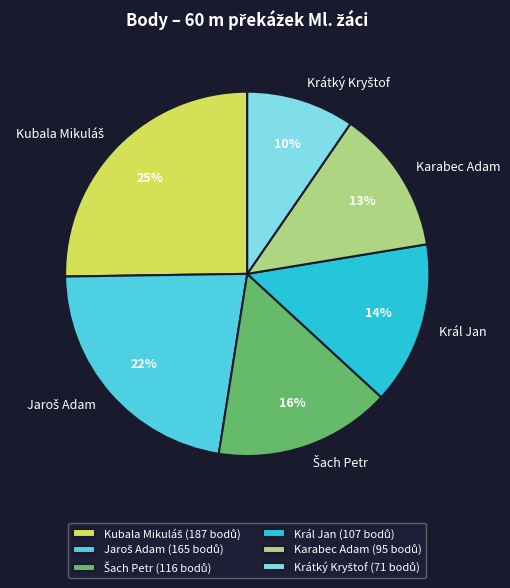

Is Král Jan the majority of the pie?

No